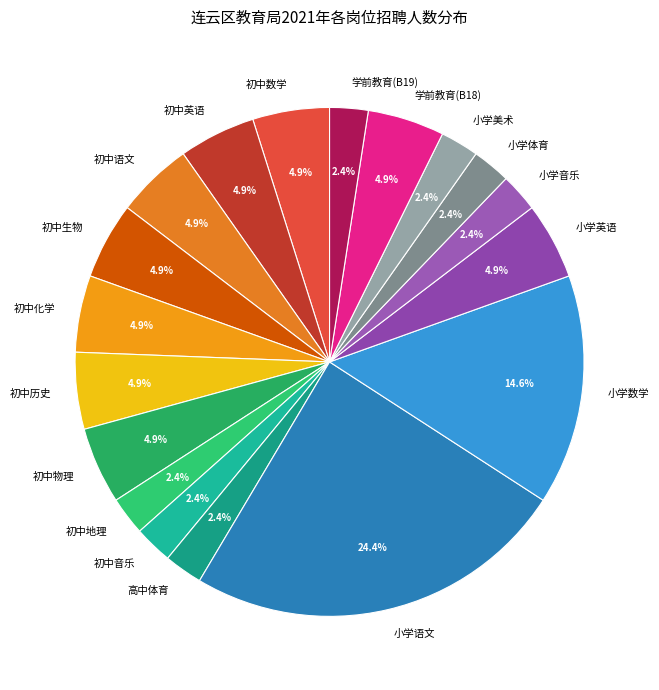

Is 学前教育(B18) the majority of the pie?

No